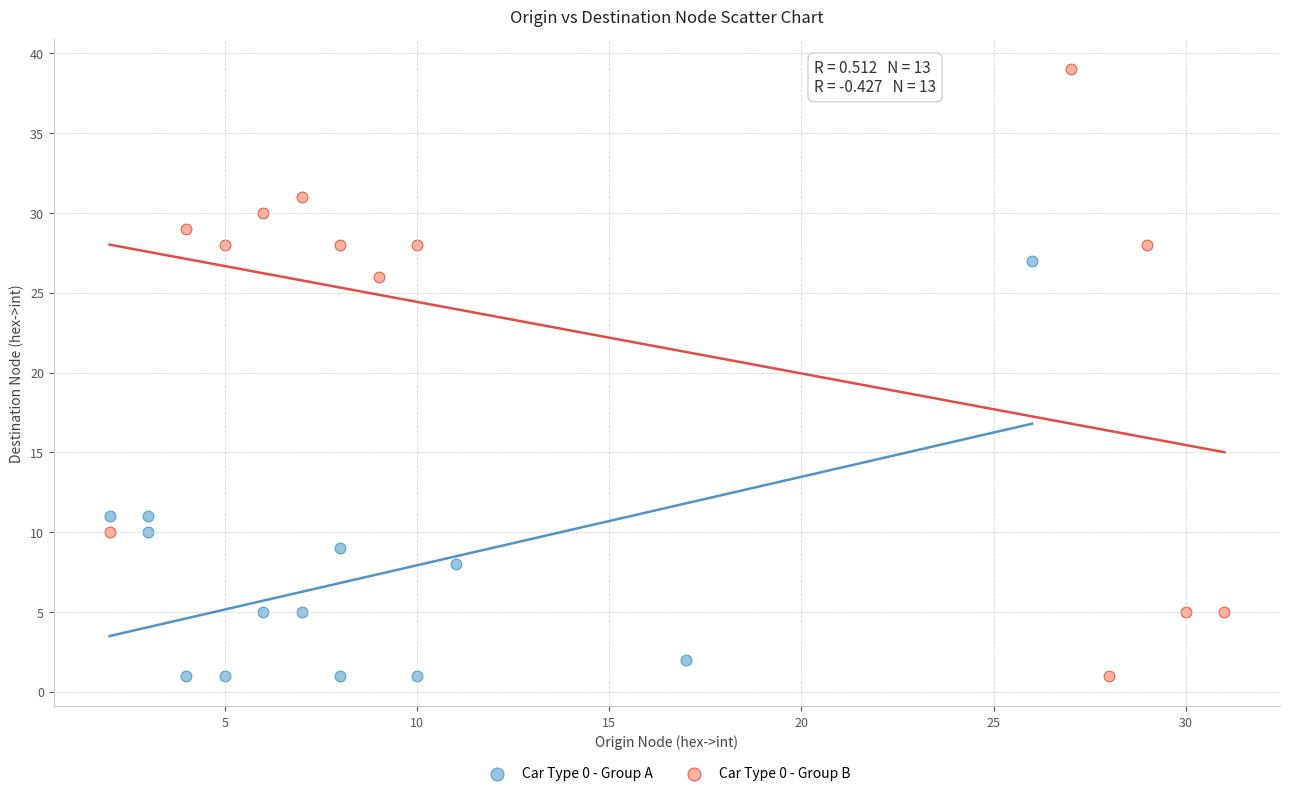

Which series has the largest Y range (max minus min)?

Car Type 0 - Group B